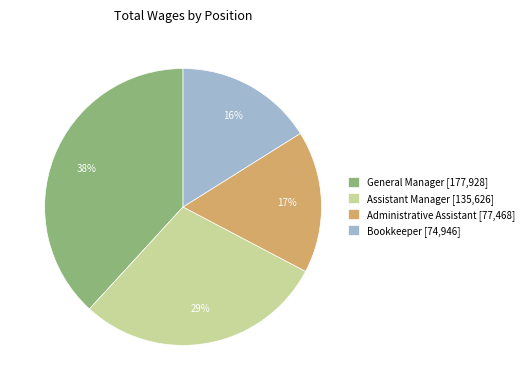

Rank the categories by value from highest to lowest.

General Manager, Assistant Manager, Administrative Assistant, Bookkeeper